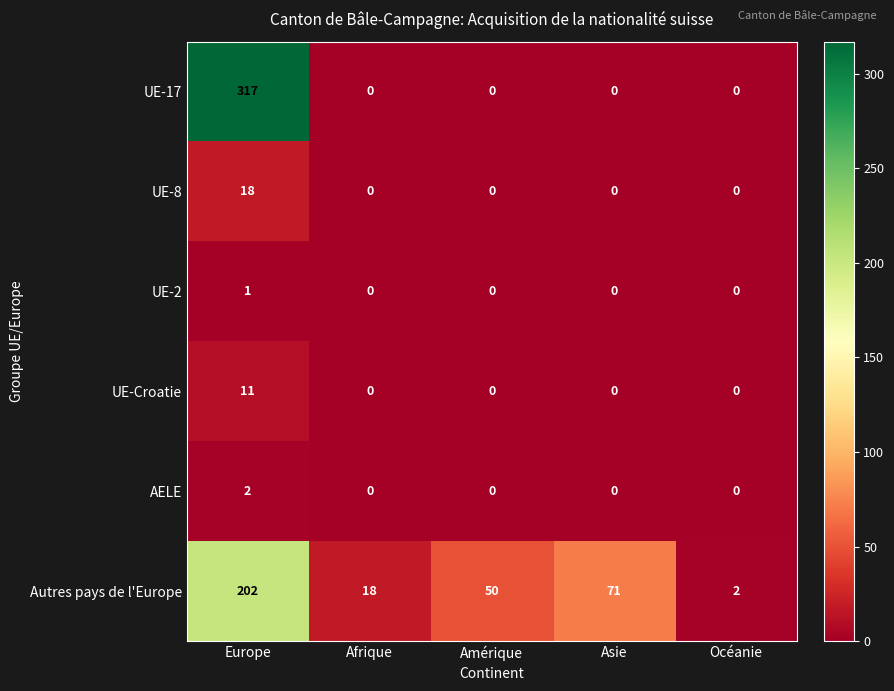

Read the UE-8 value at Europe, to the nearest 10.

20